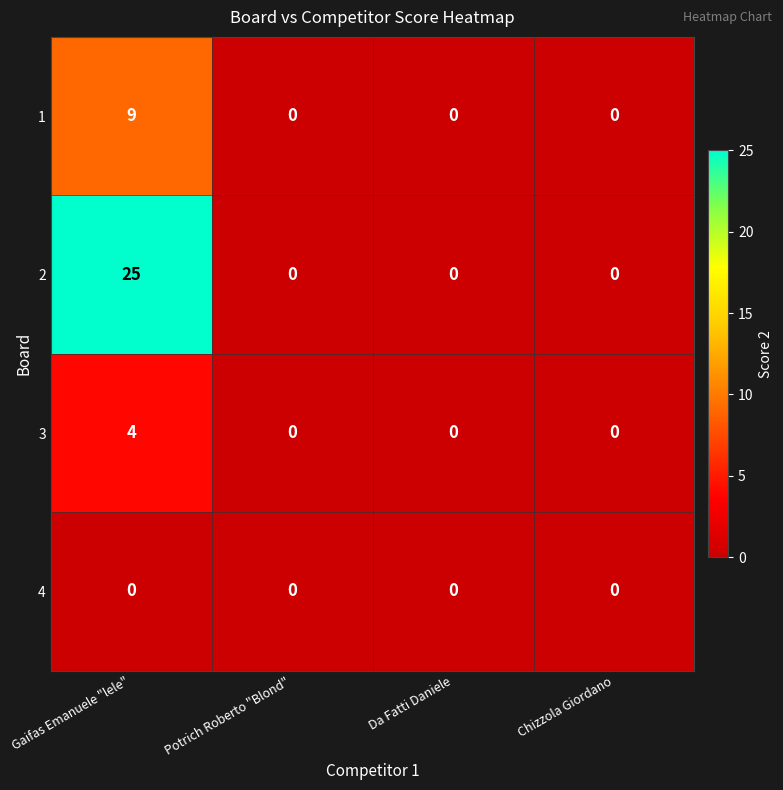

Is it true that 3 equals 4 at Gaifas Emanuele "lele"?

True